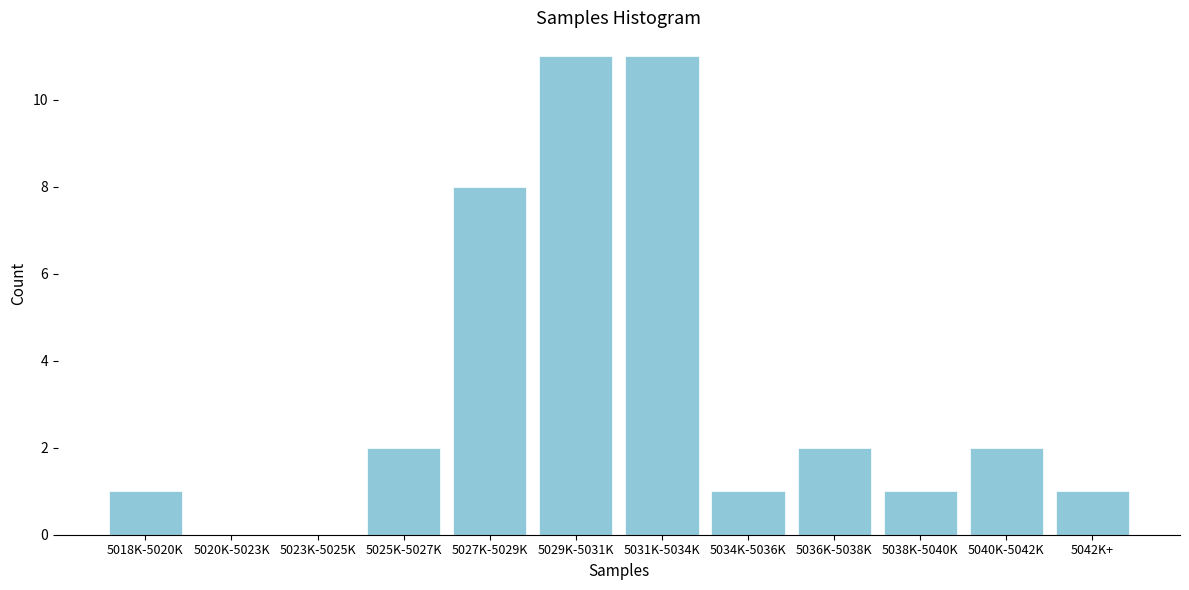

Reading left to right, list all the values displayed in this chart.

5018K-5020K=1	5020K-5023K=0	5023K-5025K=0	5025K-5027K=2	5027K-5029K=8	5029K-5031K=11	5031K-5034K=11	5034K-5036K=1	5036K-5038K=2	5038K-5040K=1	5040K-5042K=2	5042K+=1